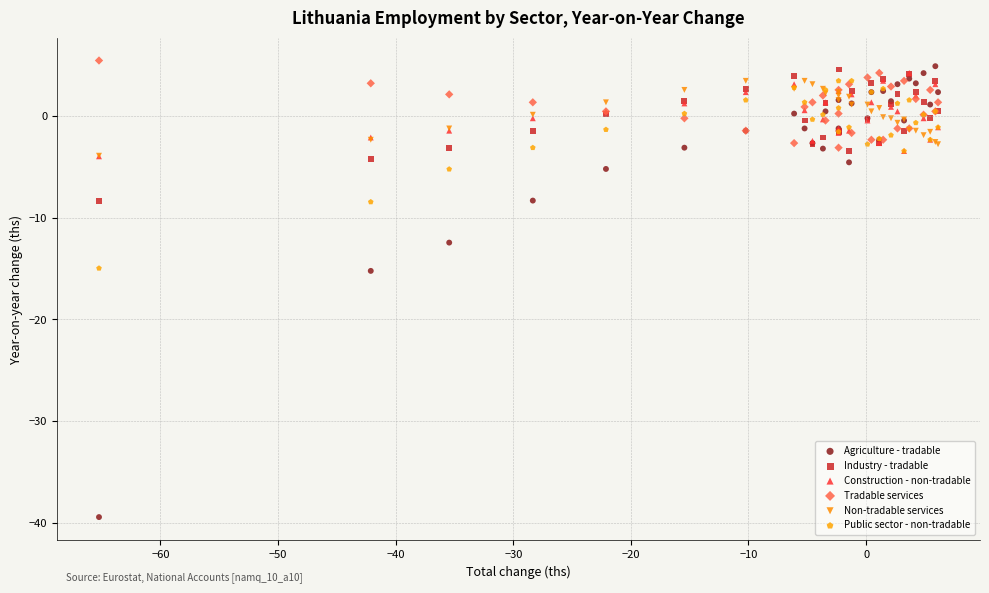

What are all the series names shown in the legend?

Agriculture - tradable, Industry - tradable, Construction - non-tradable, Tradable services, Non-tradable services, Public sector - non-tradable